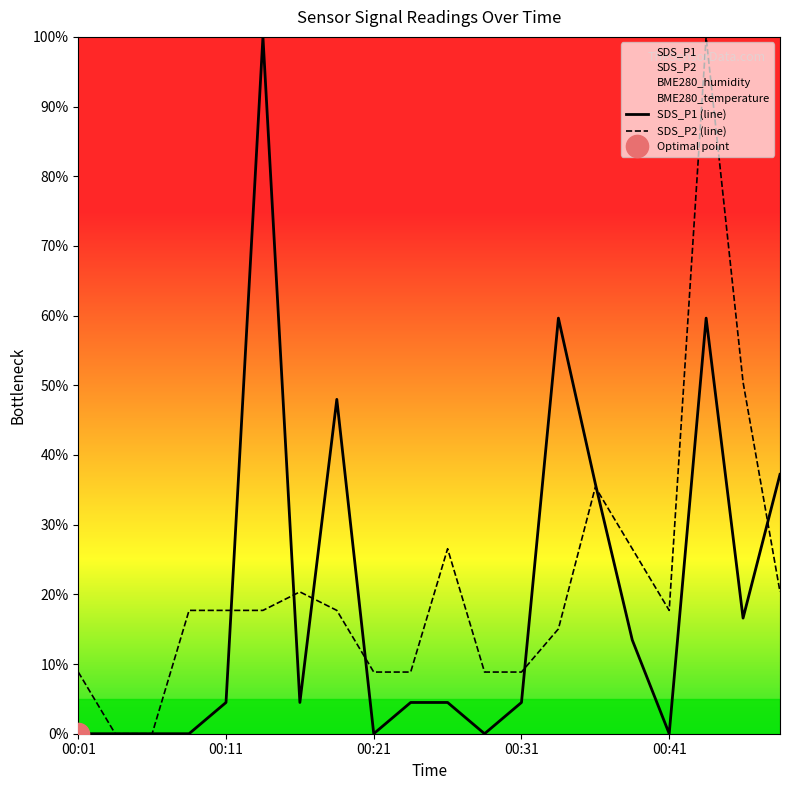

In SDS_P2 (line), how many points are lower than both neighbors (excluding endpoints)?

1